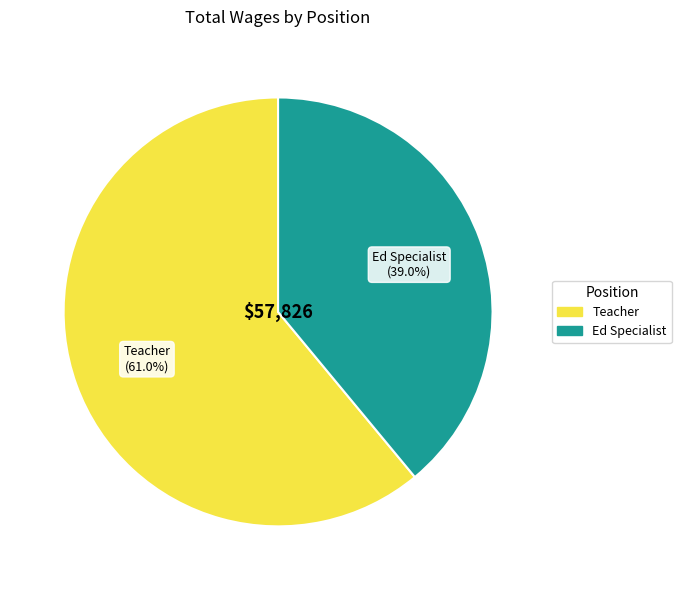

To the nearest percent, what percentage of the pie is Teacher?

61%